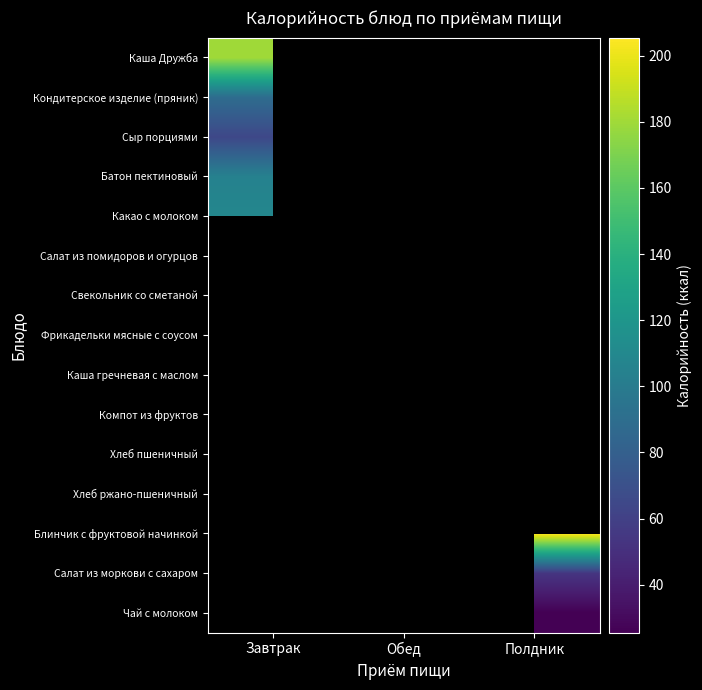

Which series has the widest spread of values?

Каша Дружба